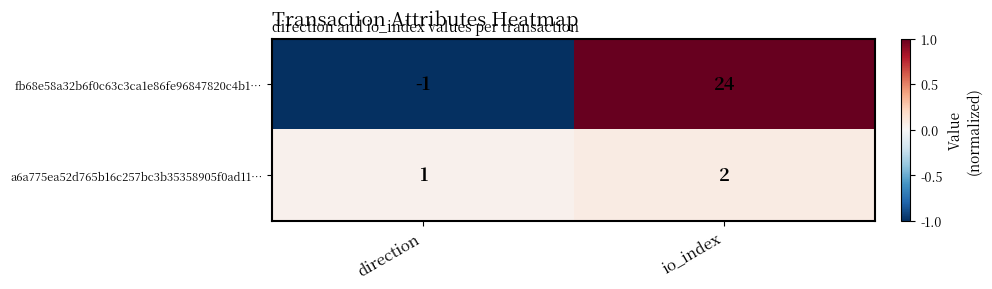

Rank the series by their average value, from lowest to highest.

a6a775ea52d765b16c257bc3b35358905f0ad11…, fb68e58a32b6f0c63c3ca1e86fe96847820c4b1…